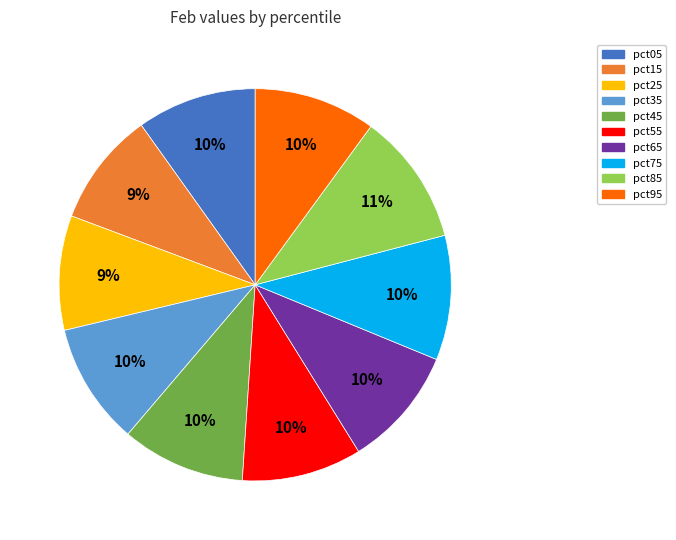

Which slice is the largest?

pct85